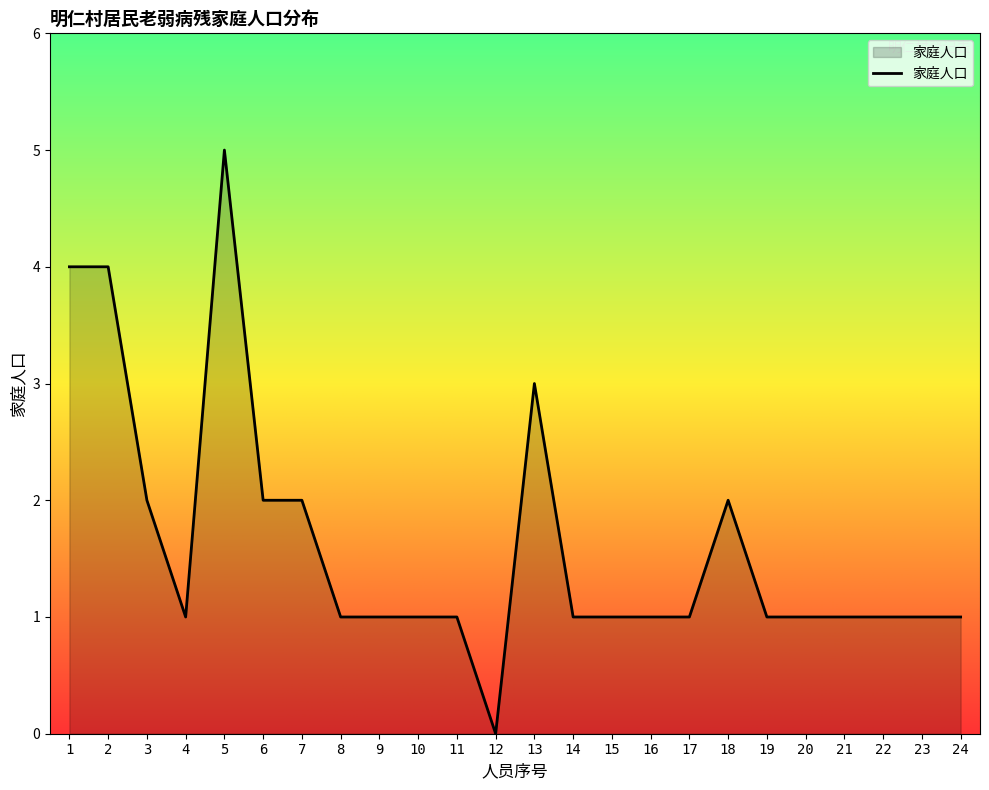

Does the chart display data point markers on the line(s)?

No